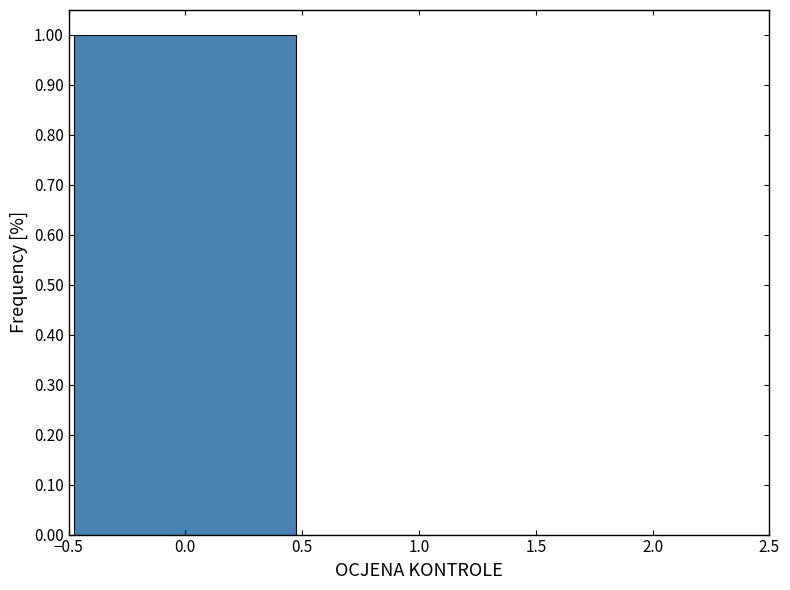

Reading left to right, list every bar in this chart as the range it spans on the x-axis followed by its height. The values are not printed on the chart, so give them approximately, as read against the axis.

-0.5 to 0.5: 1
0.5 to 1.5: 0